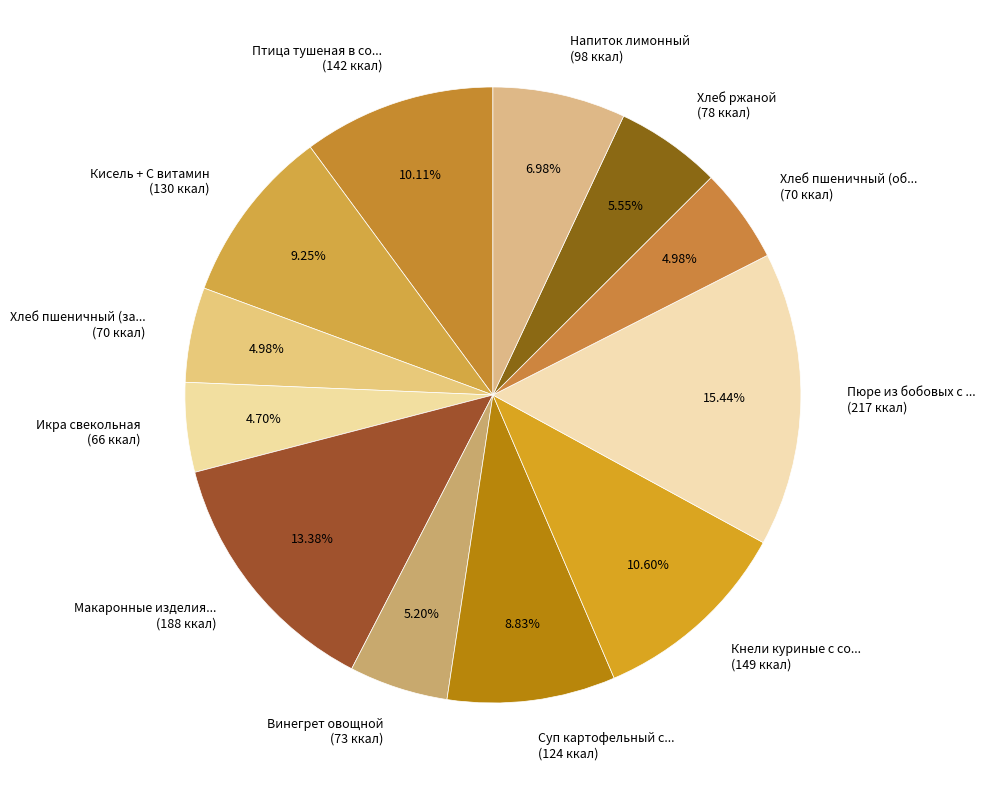

Combined, do Хлеб пшеничный (об... (70 ккал) and Напиток лимонный (98 ккал) account for over 50%?

No